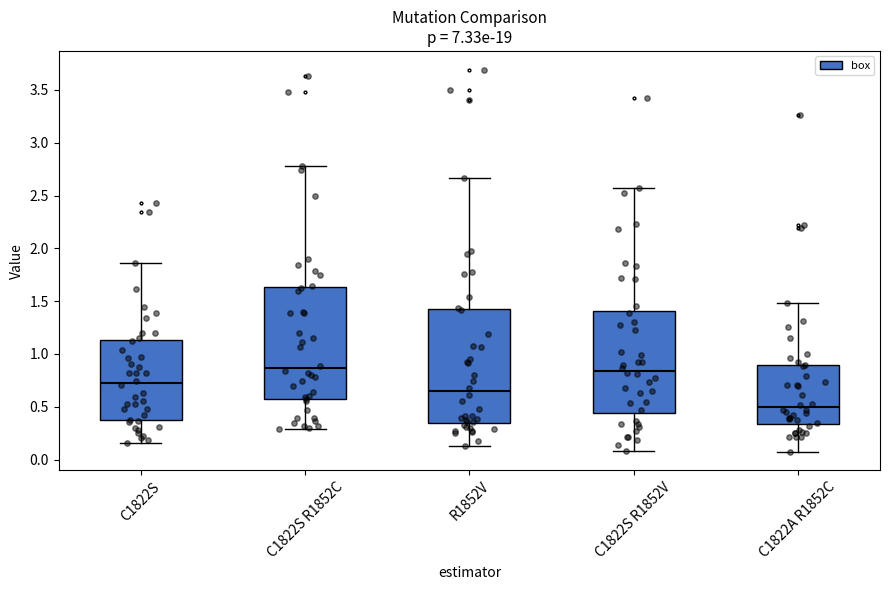

Where is the lower edge of the box for R1852V on the y-axis? The values are not printed on the chart, so give them approximately, as read against the axis.

0.35